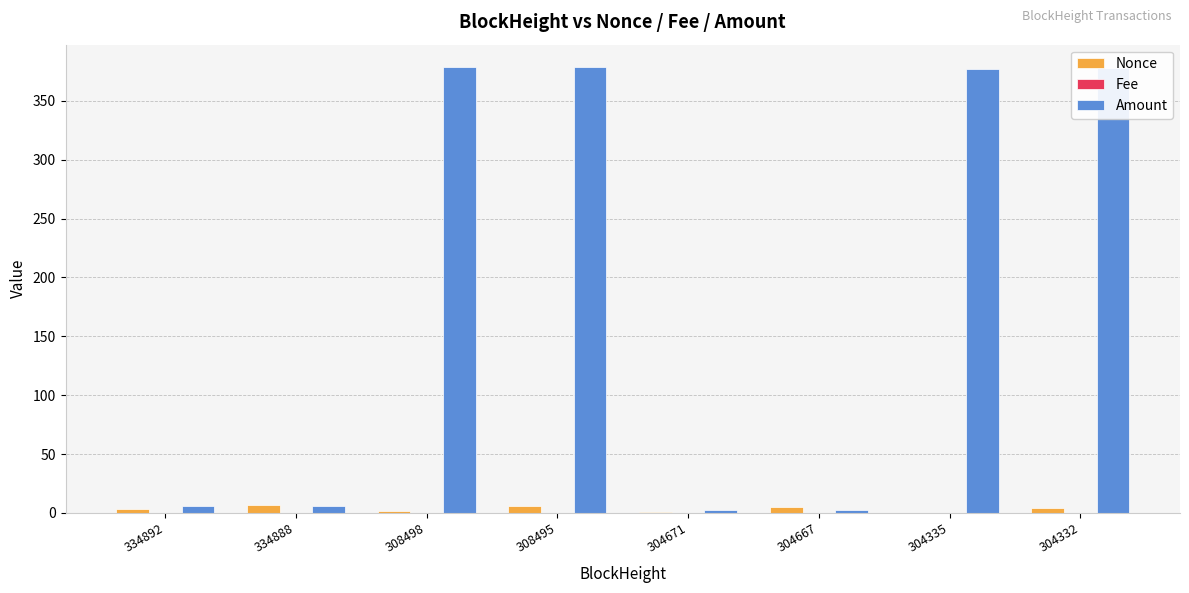

How many data points in Amount are above 376?

4